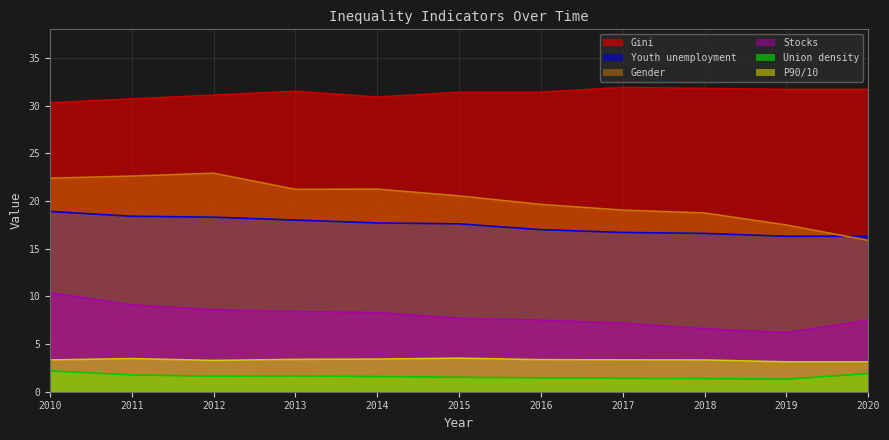

In Gender, how many points are lower than both neighbors (excluding endpoints)?

1